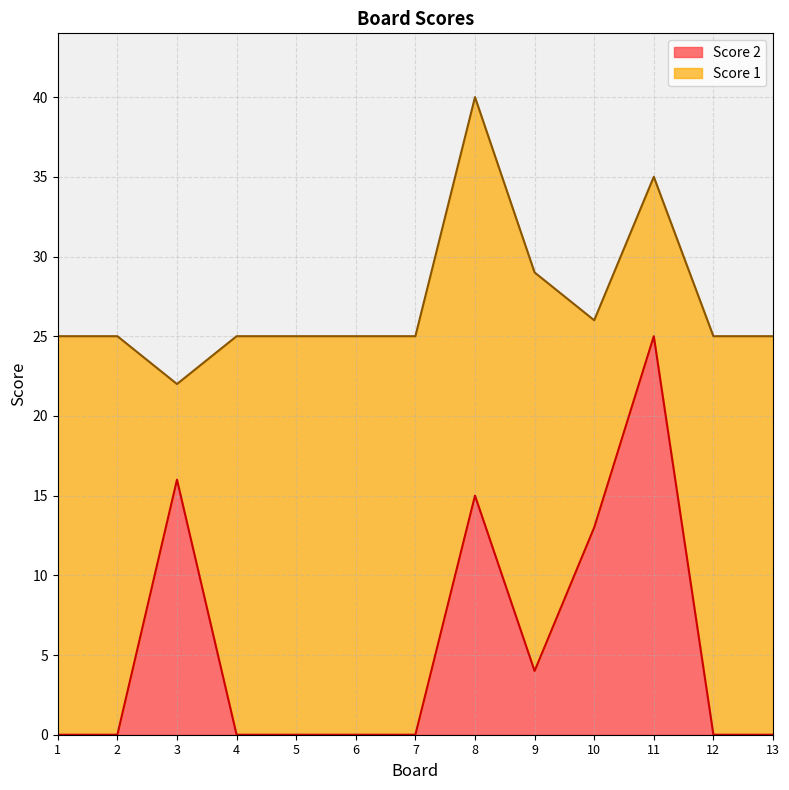

What is the maximum value shown in the chart?

25